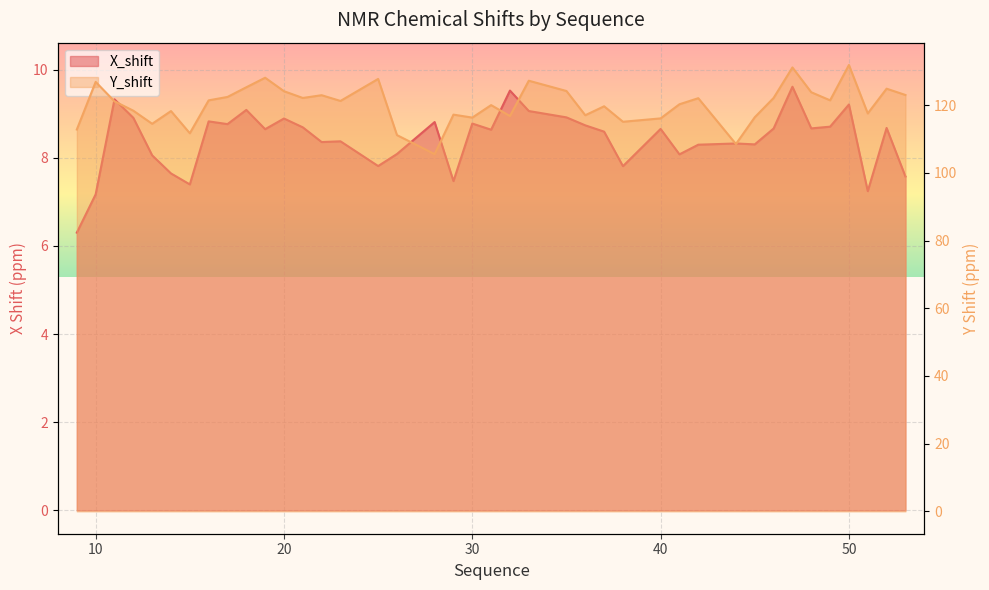

The X_shift series shows 8.7 at 21. True or false?

True